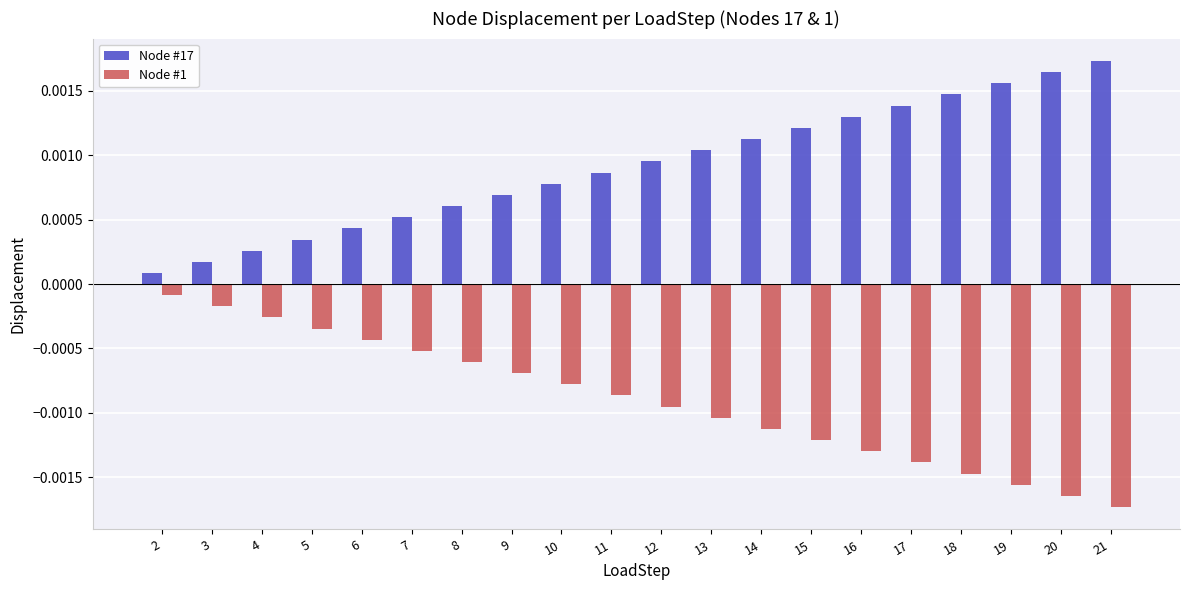

How many data points does each series have?

20